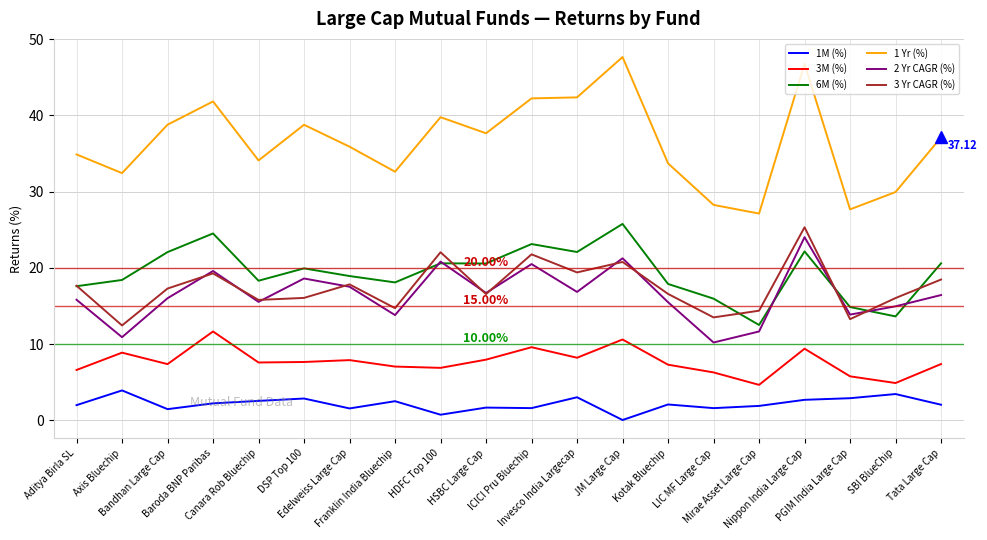

What is the sum of all 3 Yr CAGR (%) values?

349.4